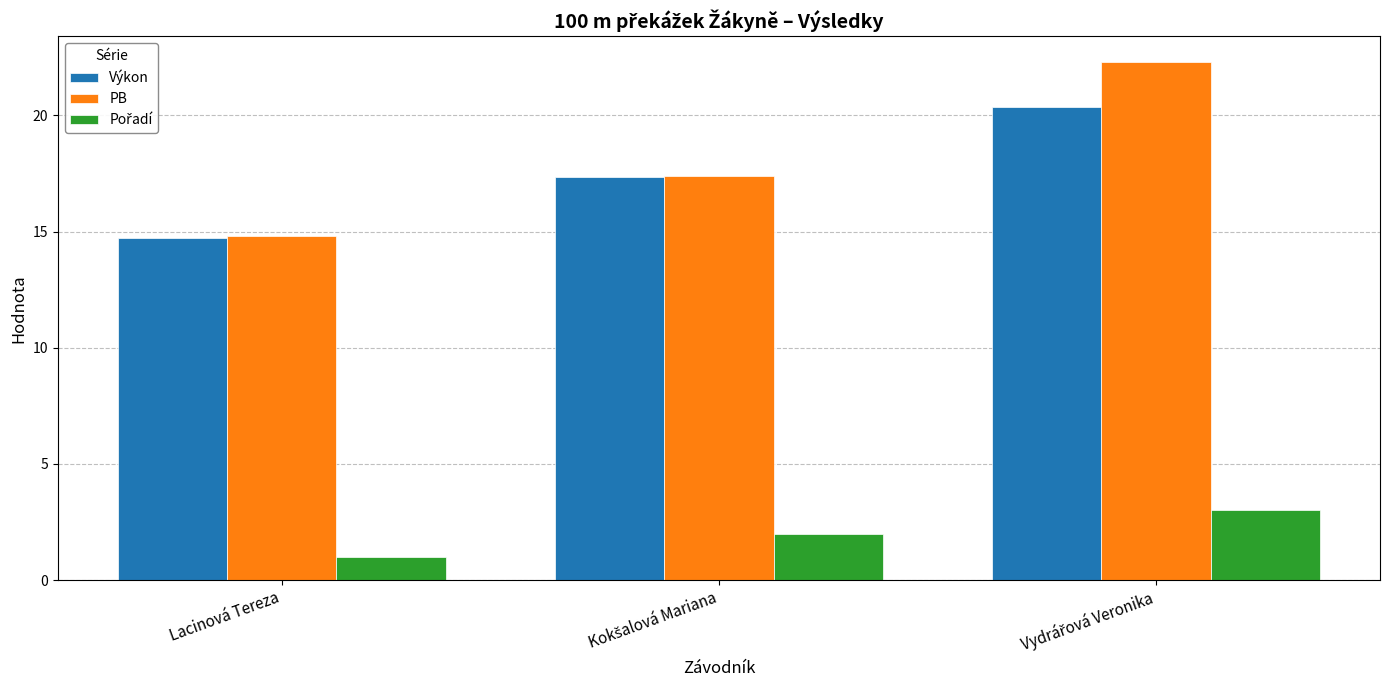

How many groups of bars are there?

3